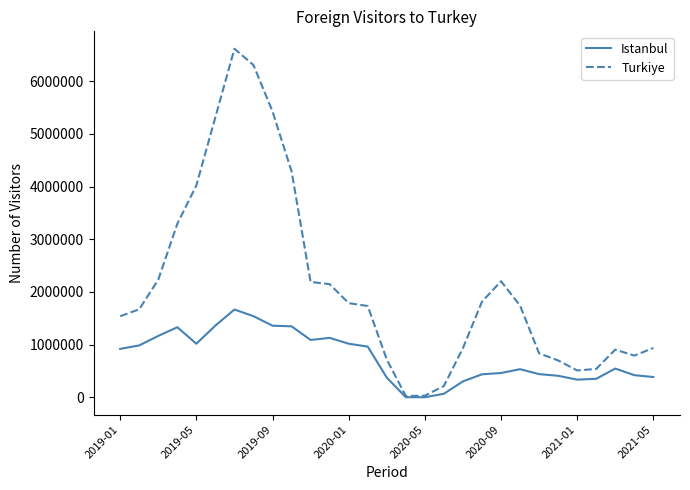

What is the maximum value for Turkiye?

6617380